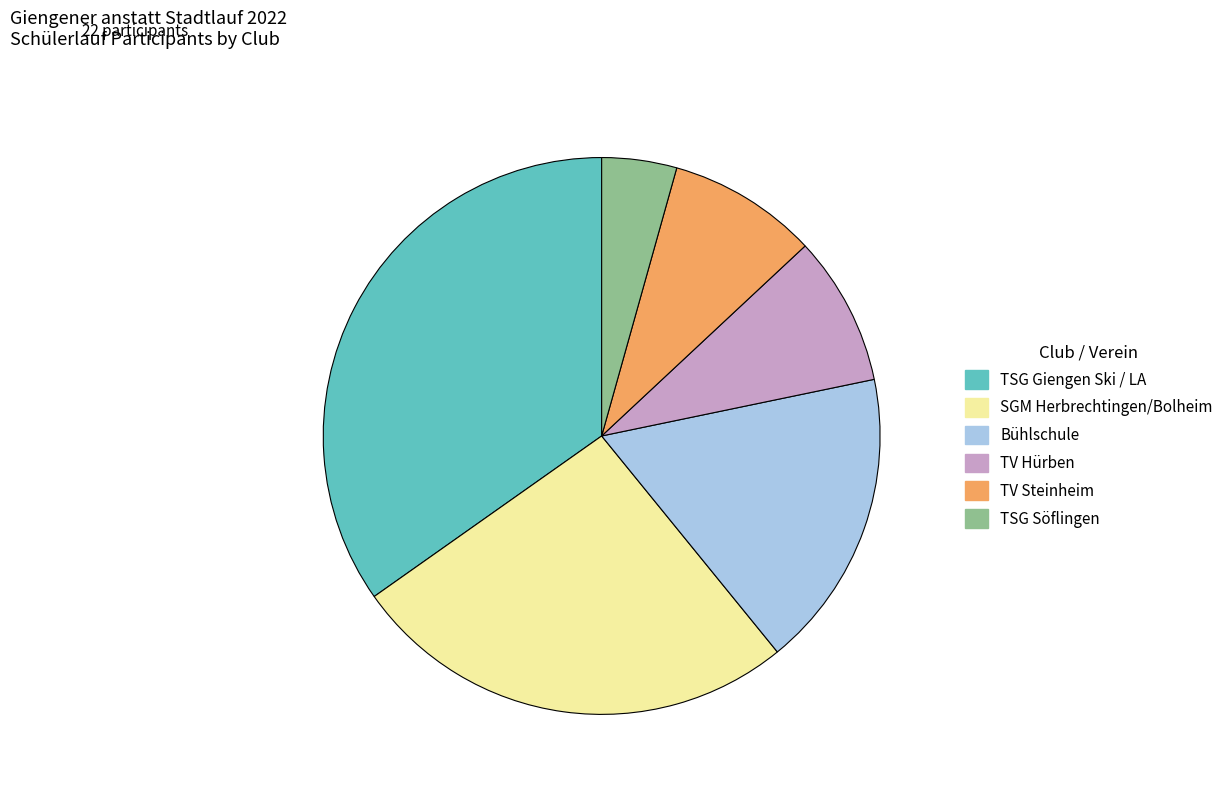

Approximately how many times larger is the value at TV Steinheim compared to SGM Herbrechtingen/Bolheim?

0.3